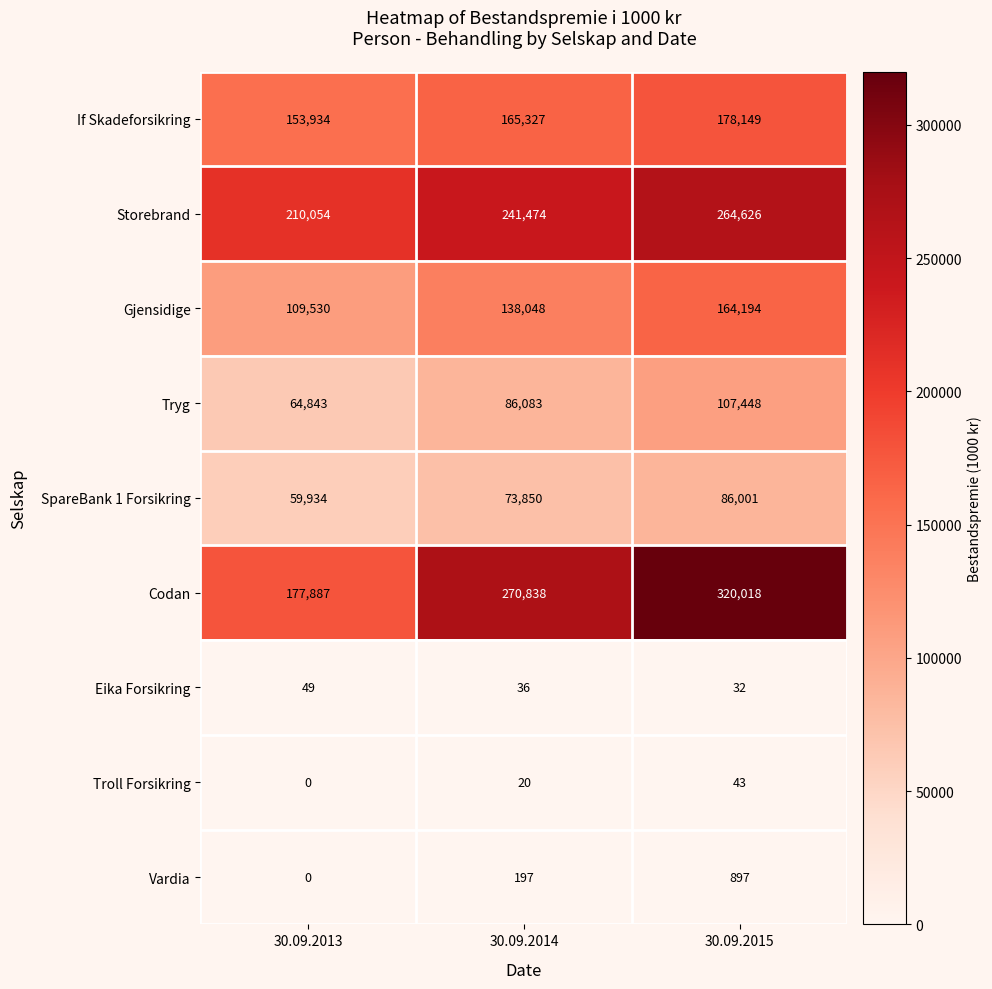

Read the Eika Forsikring value at 30.09.2015.

32